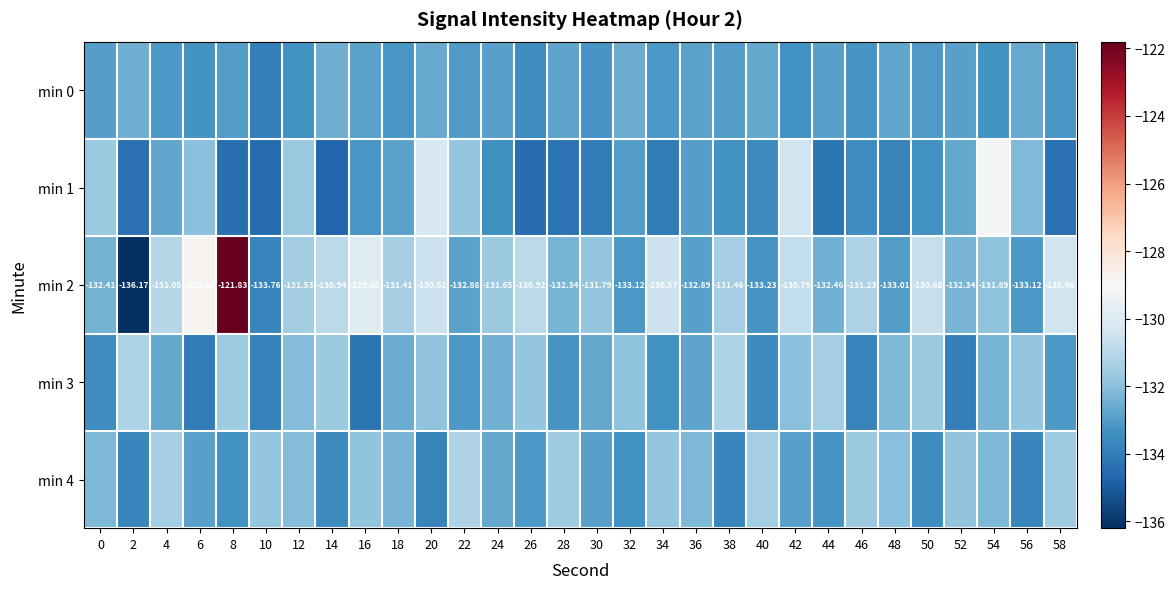

What is the difference between the highest and lowest values at 50?

2.8